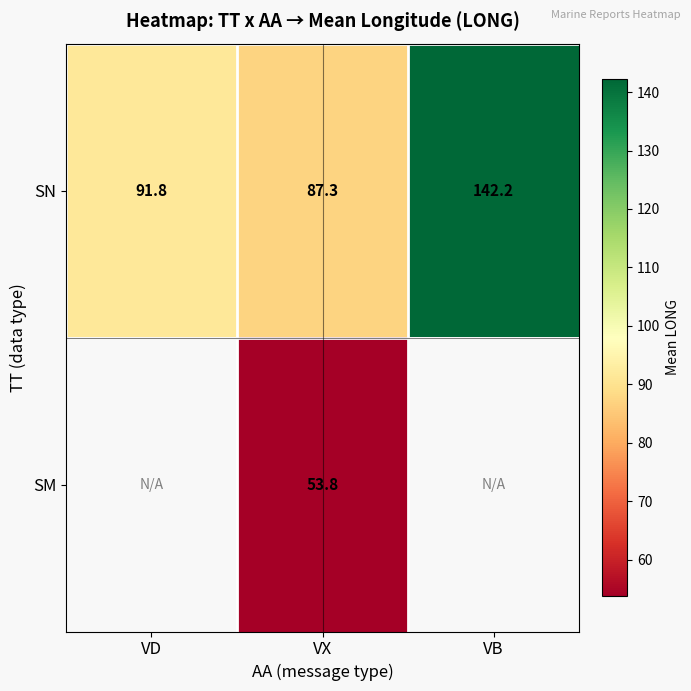

What value does the SN series have at VD?

91.8